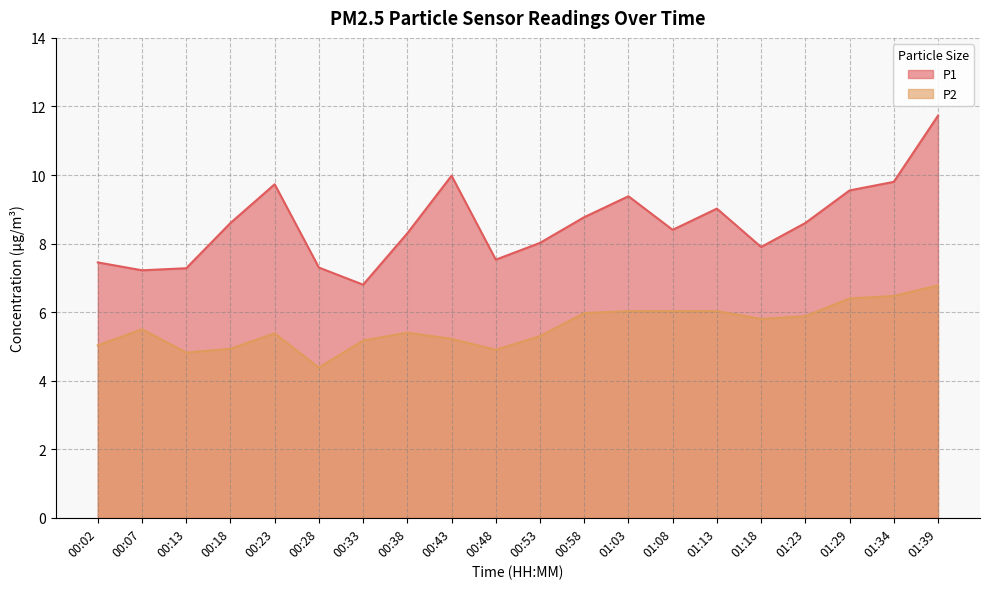

Between 00:02 and 01:03, which series saw the biggest shift?

P1